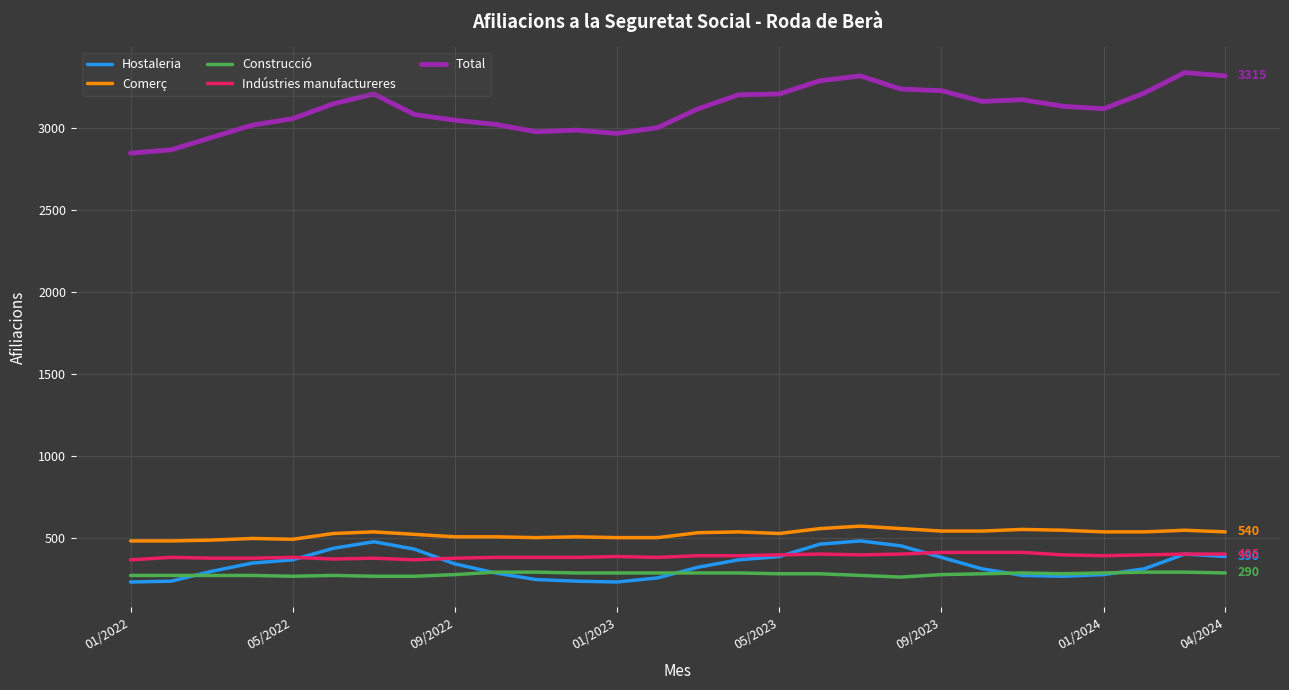

What is the minimum value shown in the chart?

235